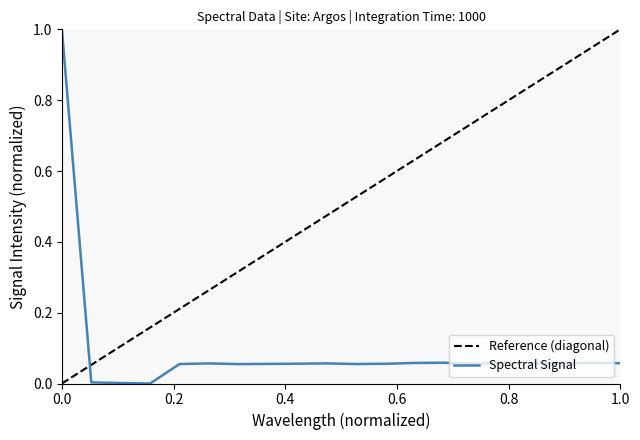

Is it true that the value at 182.8925964608 is 0.0?

False